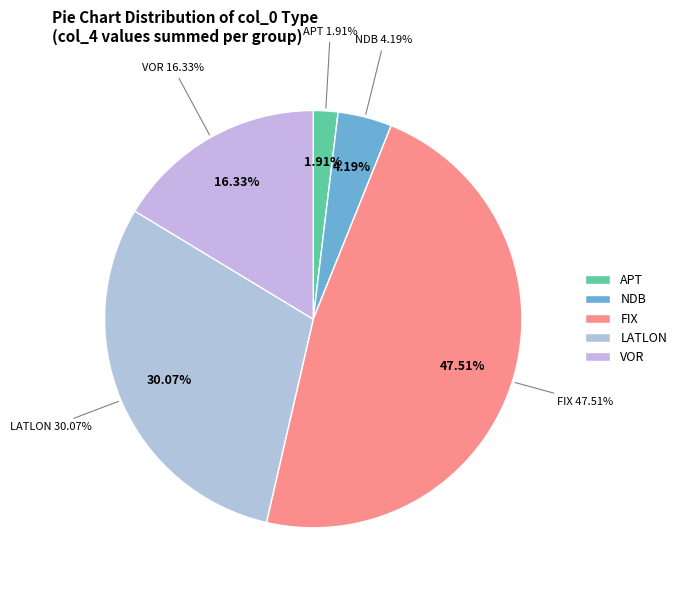

Is it true that LATLON is 26% of the pie?

False